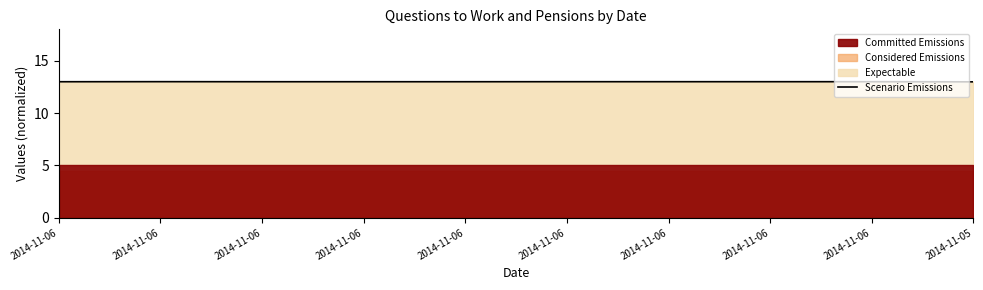

What is the sum of all values?

129.9